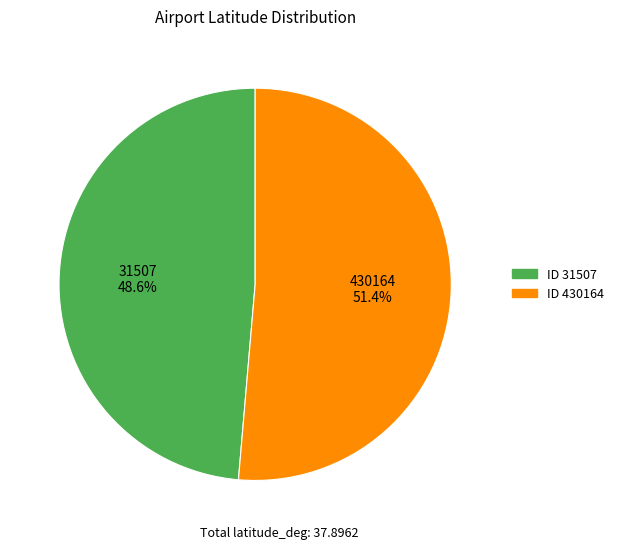

Is the sum of 430164 and 31507 greater than half?

Yes